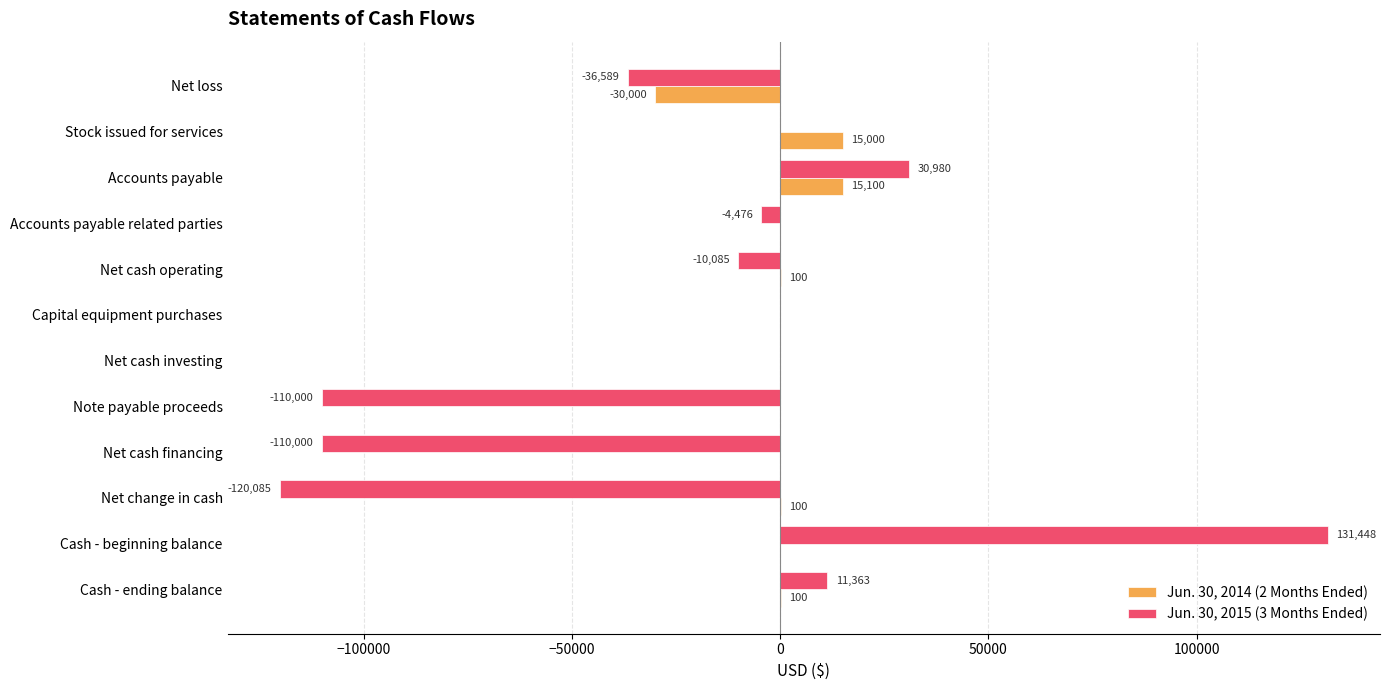

Is it true that Jun. 30, 2015 (3 Months Ended) equals -110000 at Net cash financing?

True